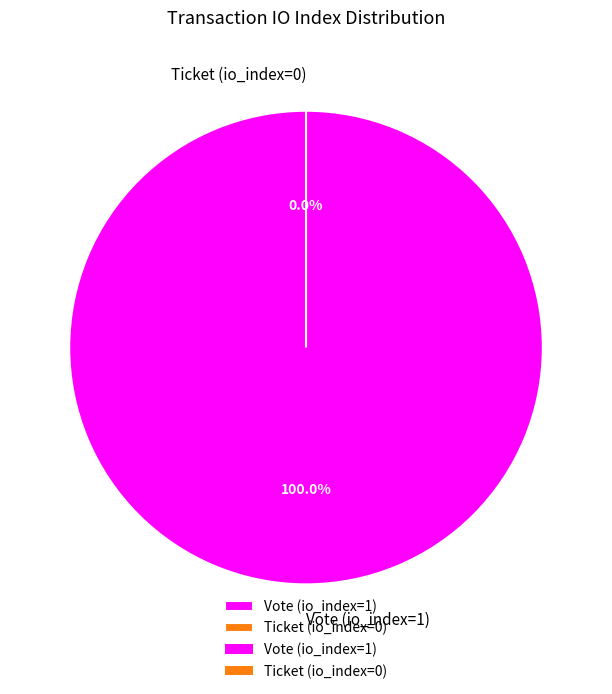

How many slices are in this pie chart?

2